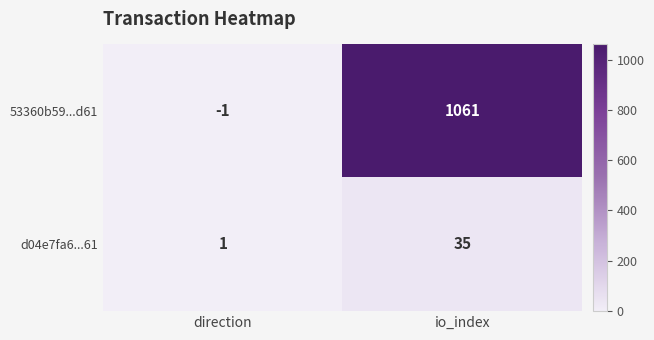

How many data points does each series have?

2